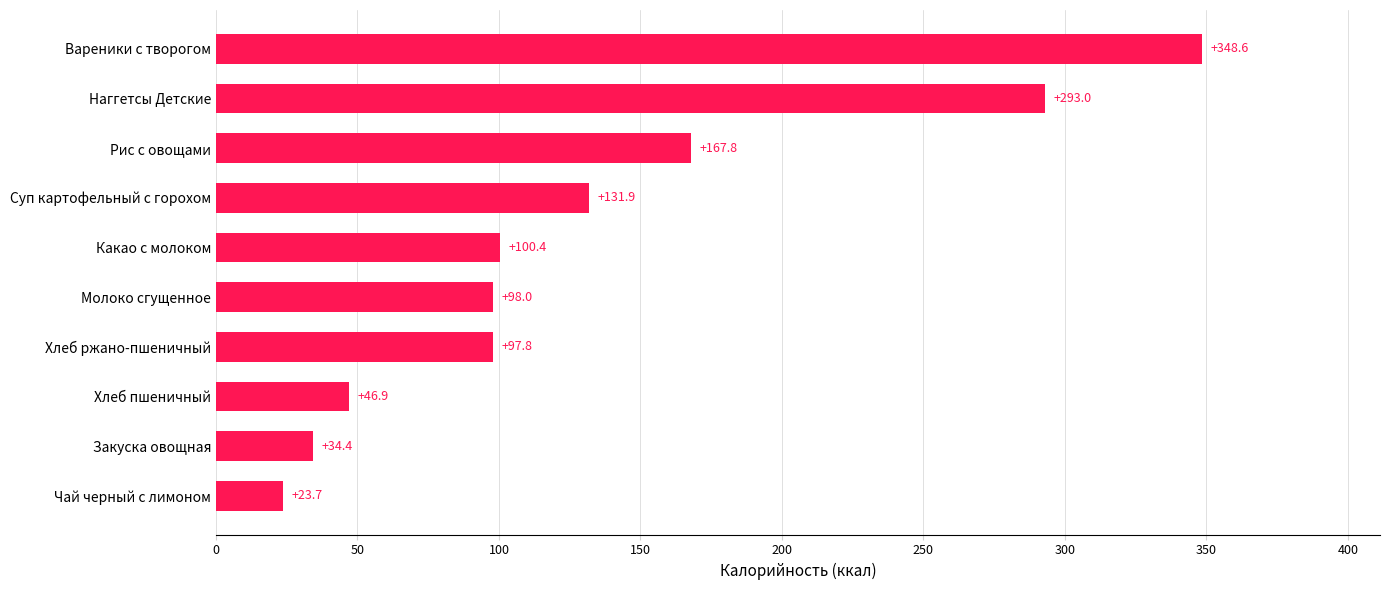

What is the approximate value at Вареники с творогом?

348.6